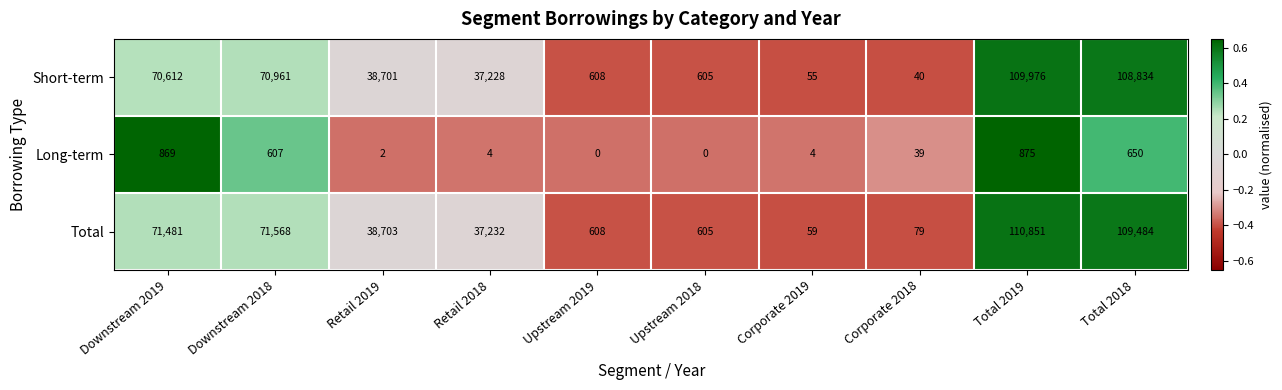

Rank the series by their maximum value, from highest to lowest.

Total, Short-term, Long-term